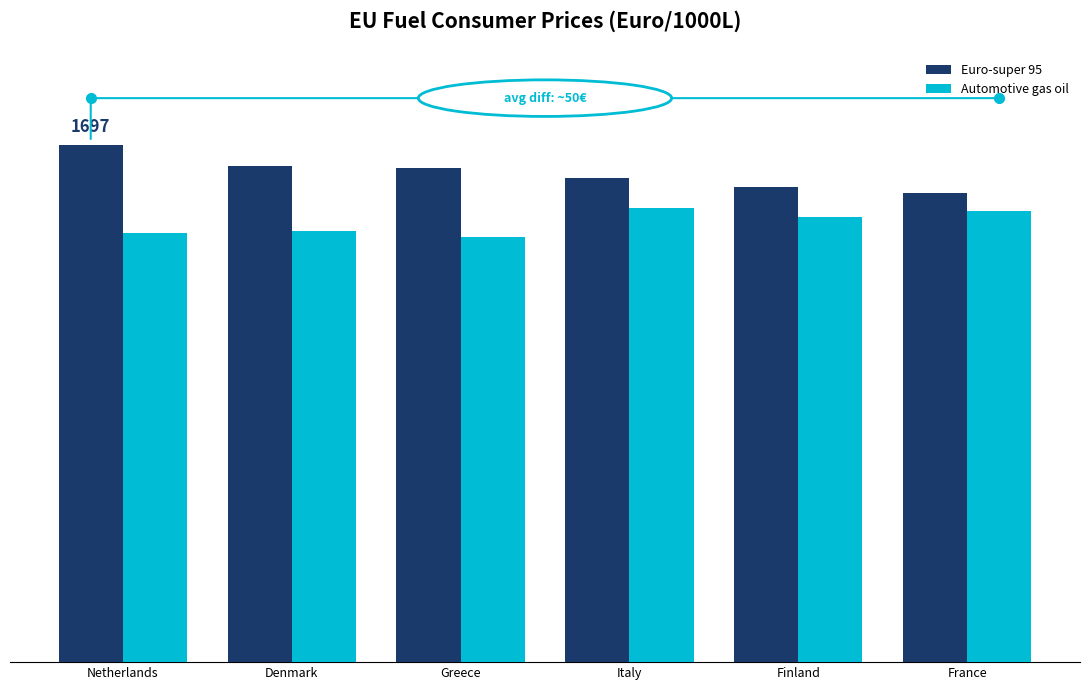

Which category has the highest value in the Automotive gas oil series?

Italy